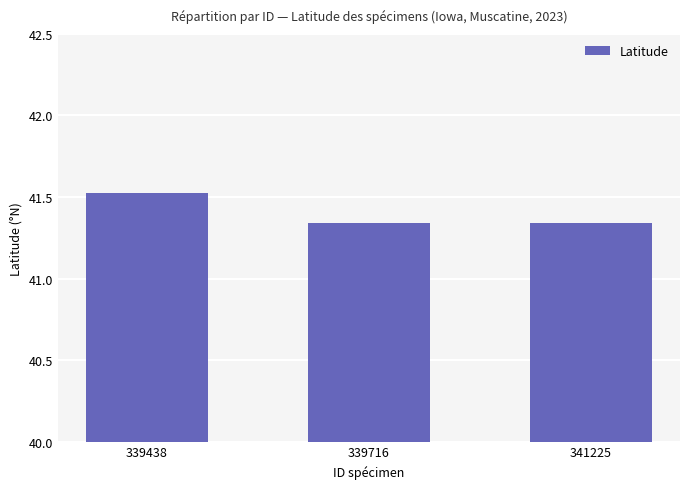

True or false: the data shows 17.2 at 341225.

False